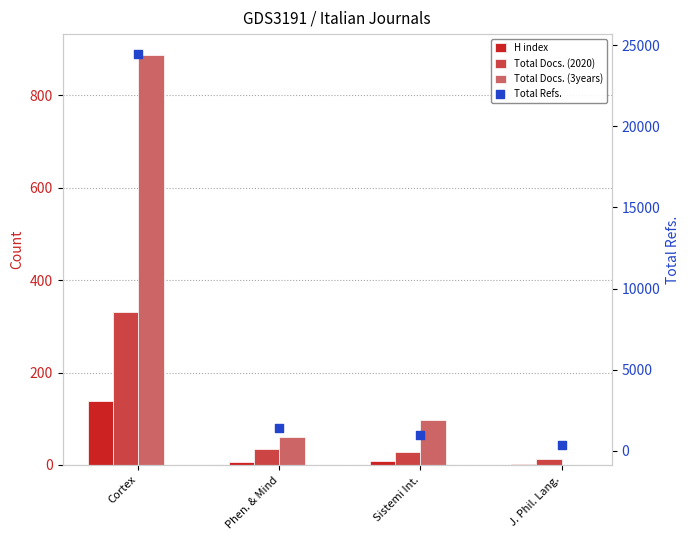

Which series has the largest Y range (max minus min)?

Total Refs.